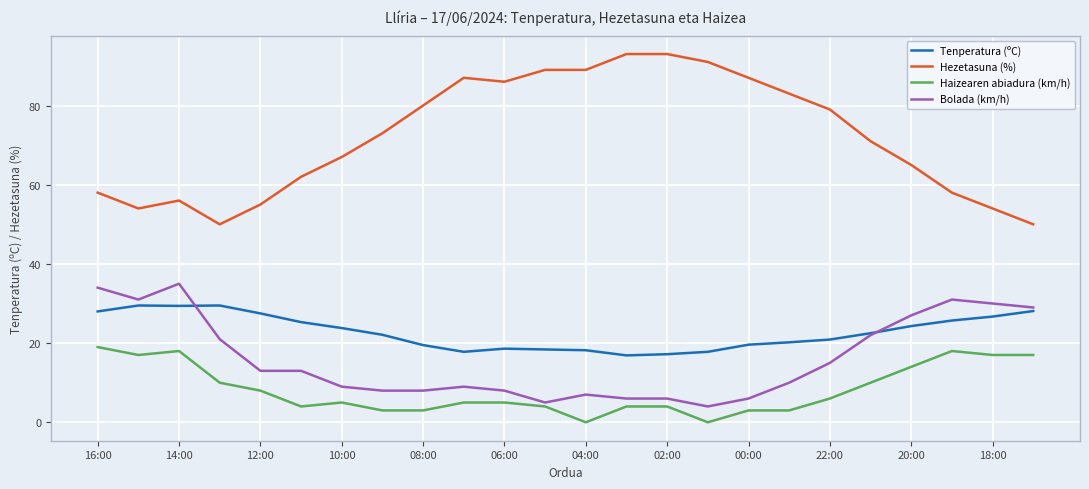

Which series has the widest spread of values?

Hezetasuna (%)